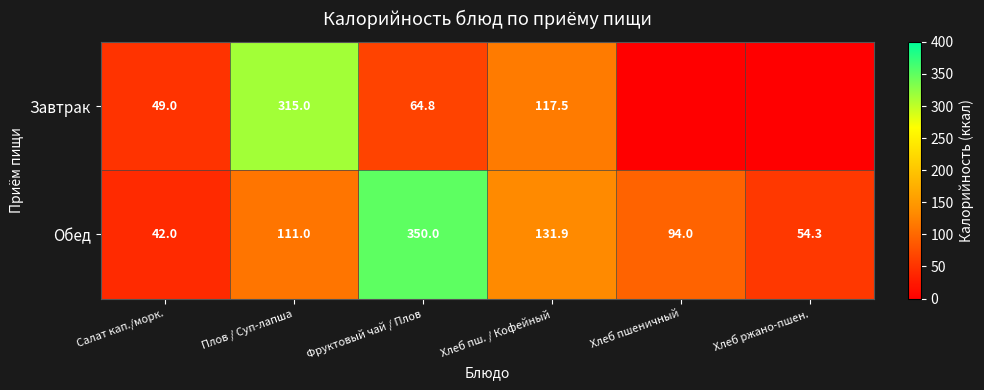

Rank the series at Фруктовый чай / Плов from lowest to highest value.

Завтрак, Обед